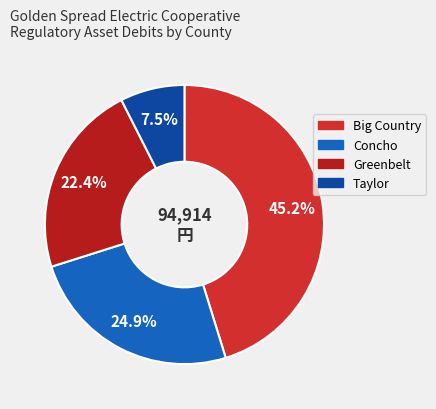

Is Concho the majority of the pie?

No